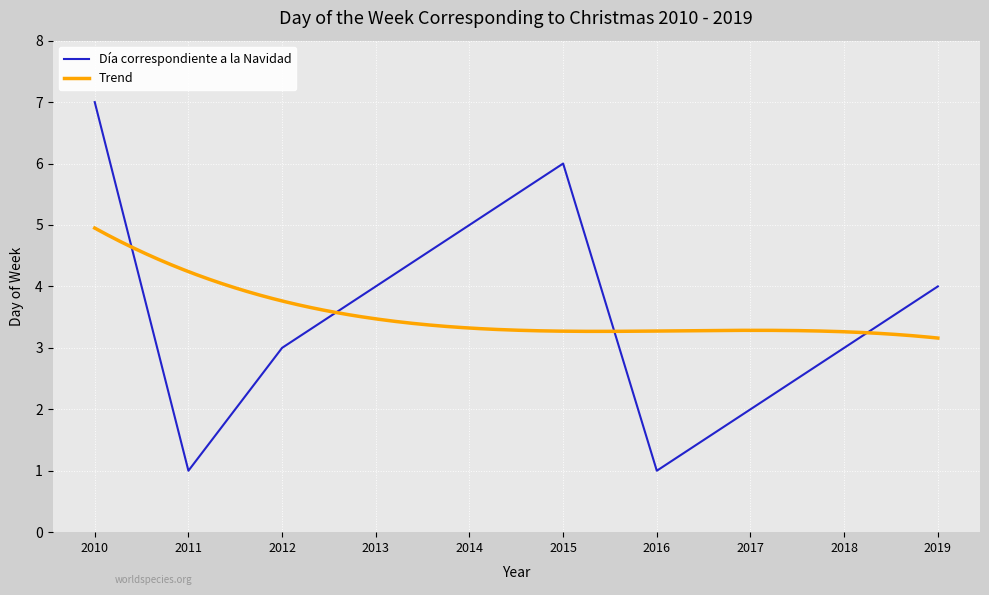

Reading right to left, list all the values displayed in this chart.

4	3	2	1	6	5	4	3	1	7